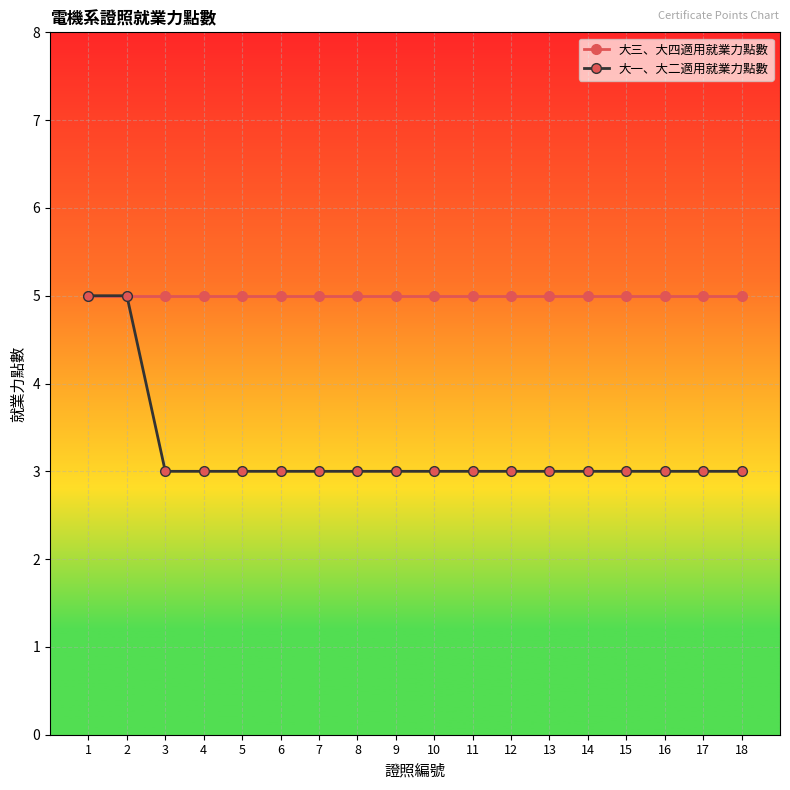

Is the value of 大三、大四適用就業力點數 at 16 greater than the value of 大一、大二適用就業力點數 at 9?

Yes